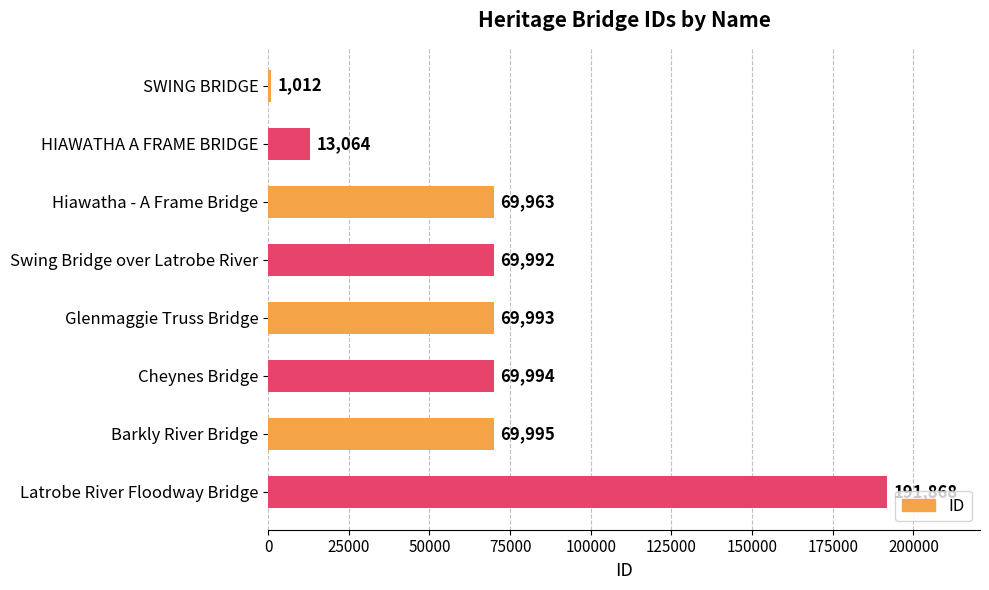

What is the difference between the maximum and minimum values?

190856